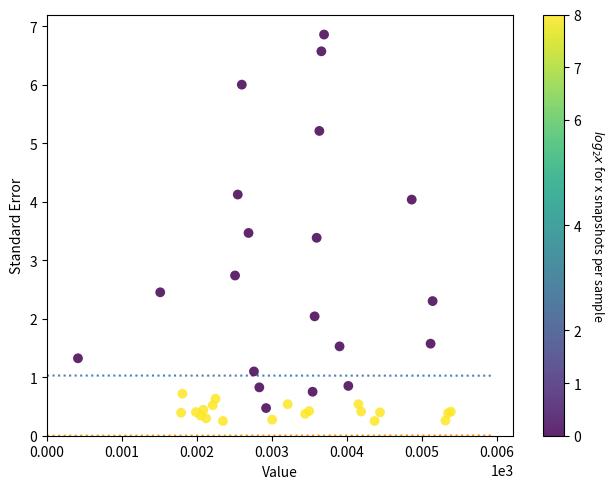

What Y value in the scatter plot is closest to 3?

2.7